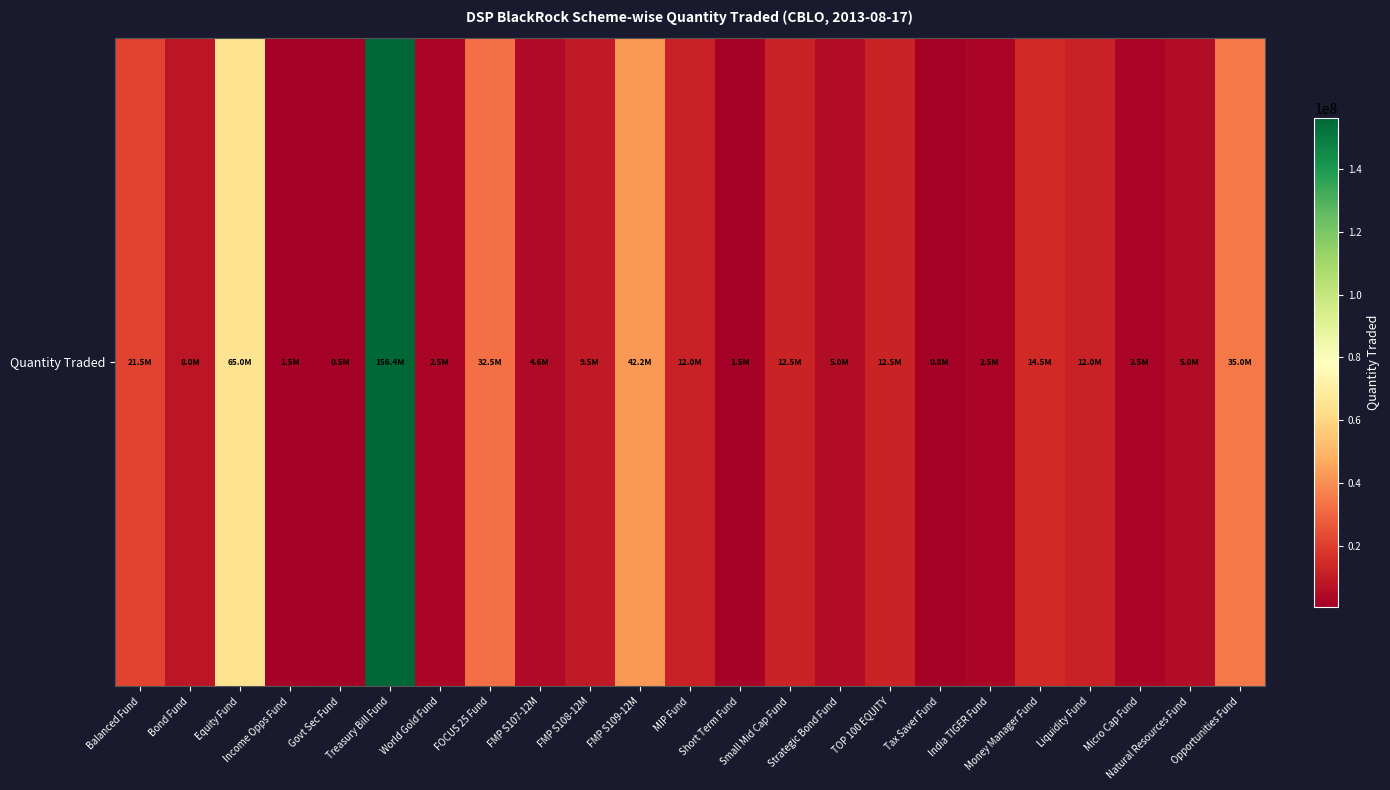

Between Short Term Fund and Opportunities Fund, which is larger?

Opportunities Fund